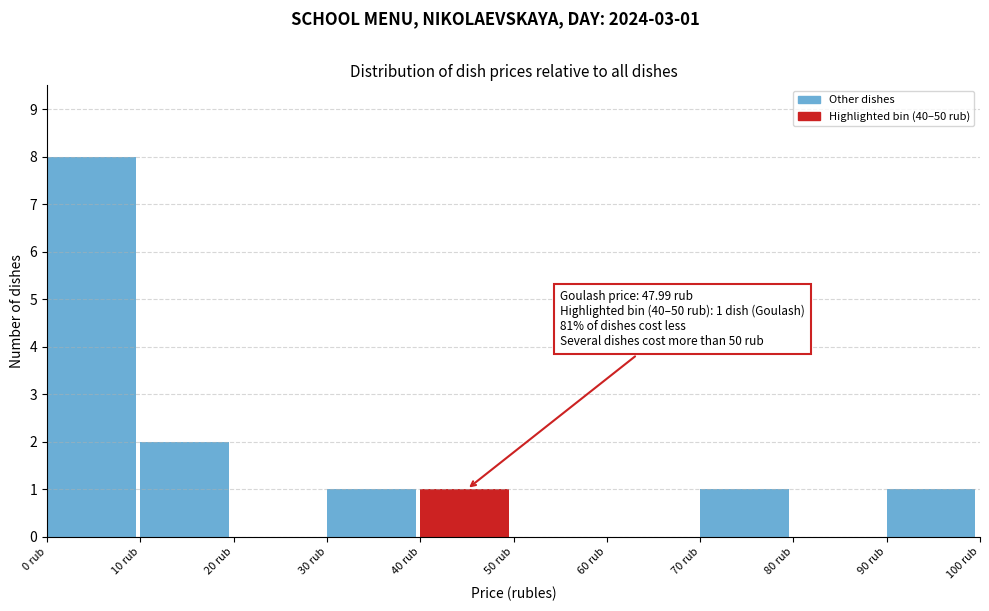

Over which range of the x-axis is the bar tallest?

0 to 10